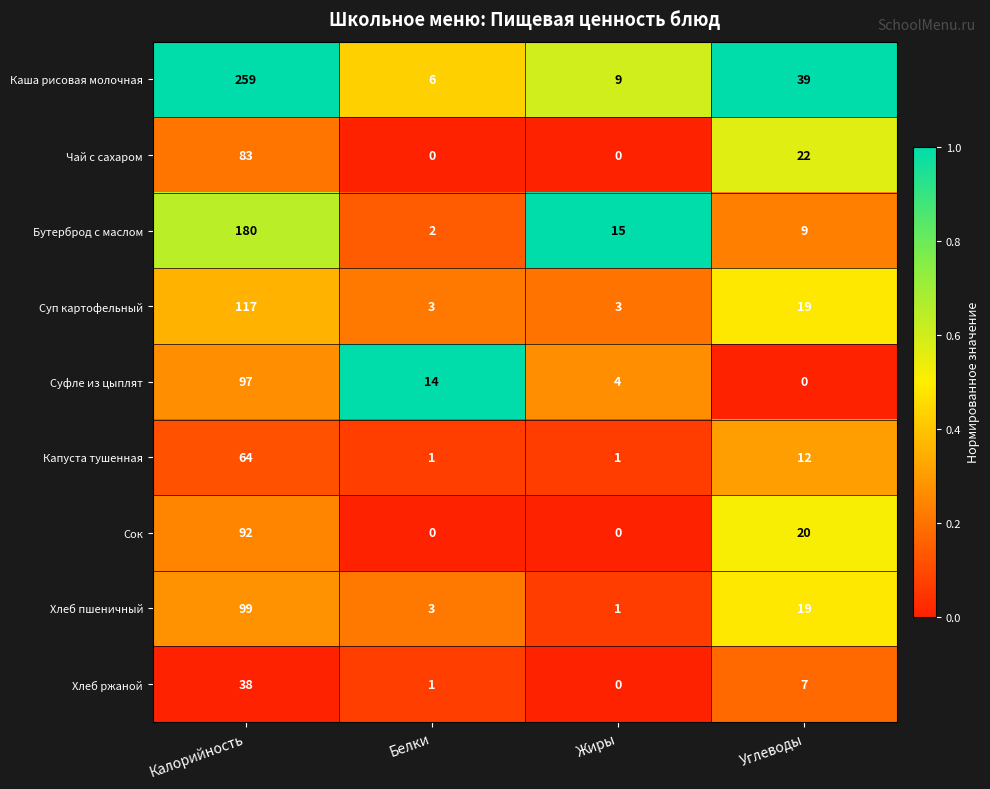

Where is Суфле из цыплят nearest to the value 48?

Белки